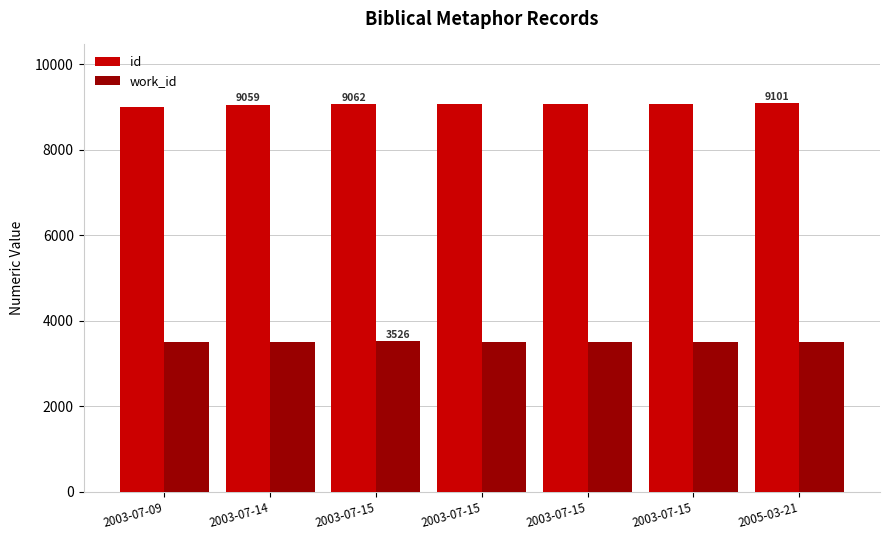

What are all the series names shown in the legend?

id, work_id